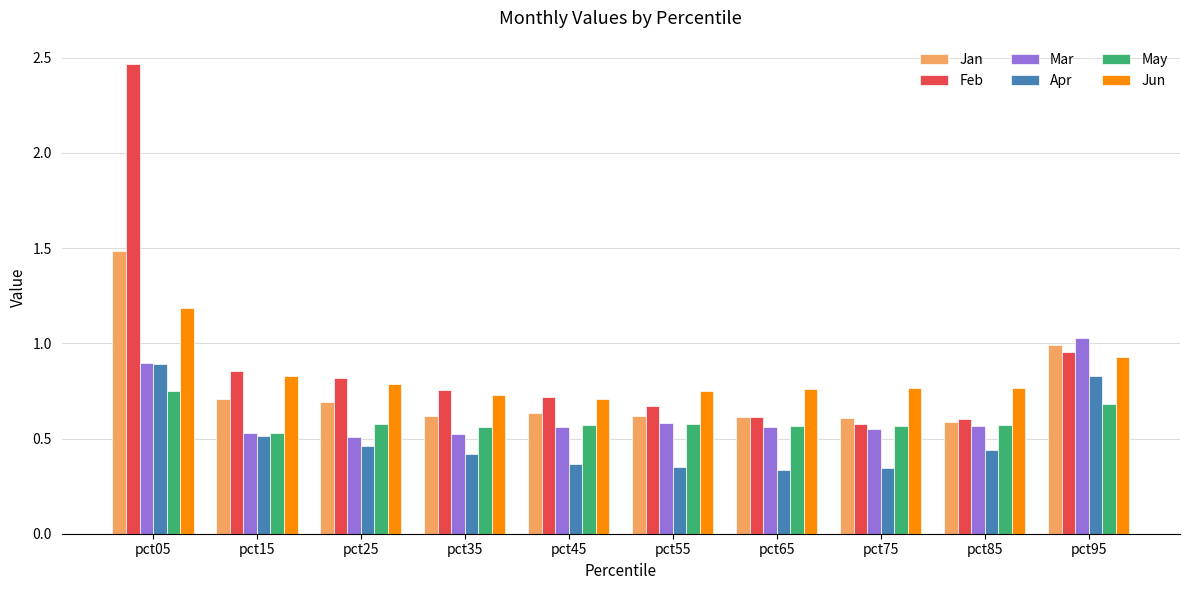

What is the sum of the Jan values at pct95 and pct15?

1.7